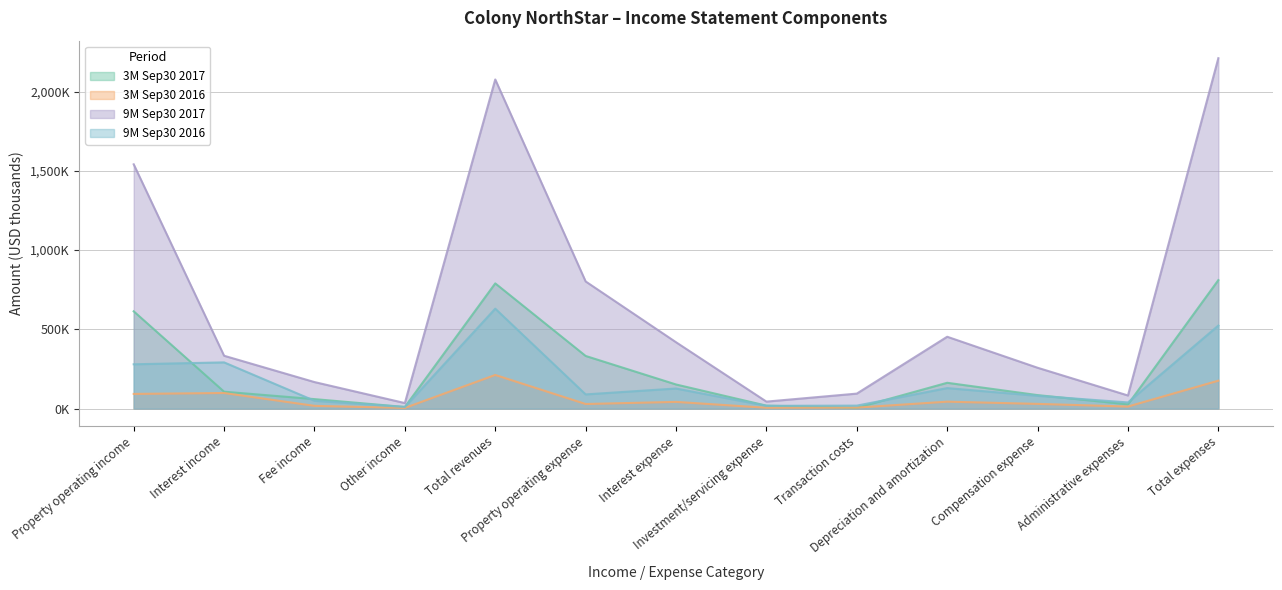

Count the number of categories in the chart.

13